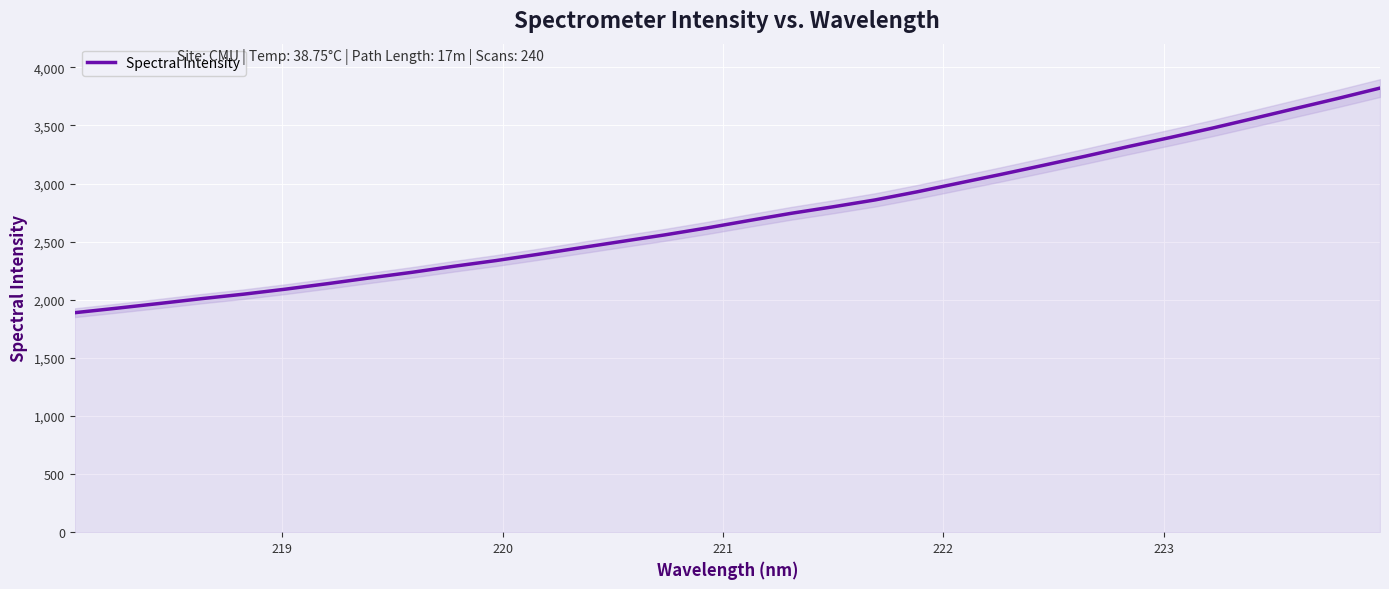

What is the maximum value for Spectral Intensity?

3821.1